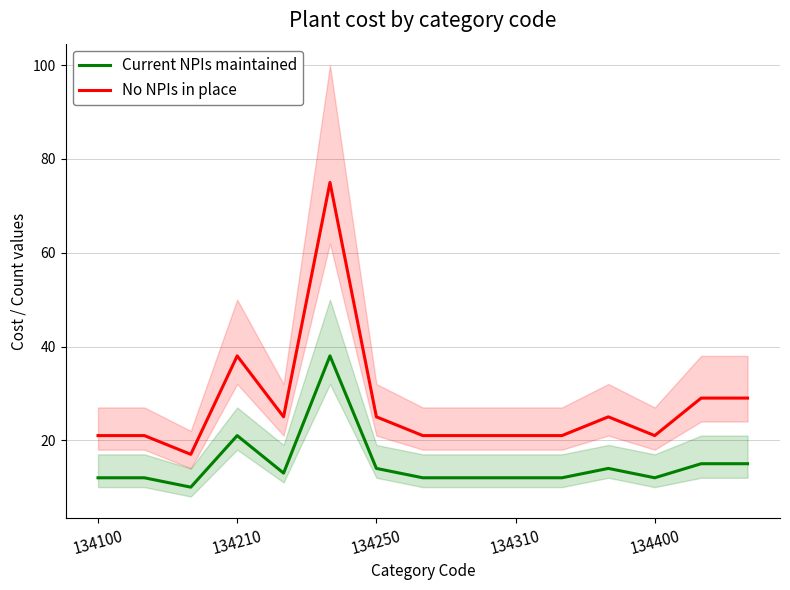

True or false: No NPIs in place and Current NPIs maintained cross at least once.

False